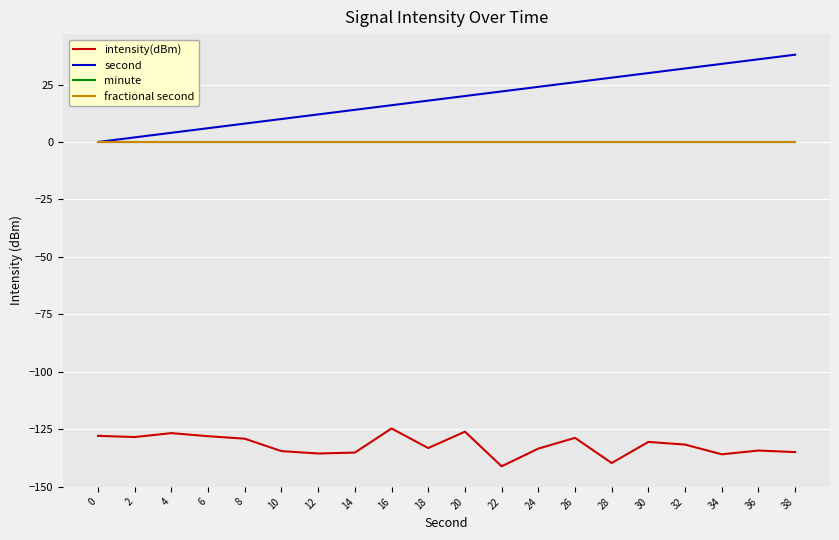

Rank the series at 28 from lowest to highest value.

intensity(dBm), minute, fractional second, second